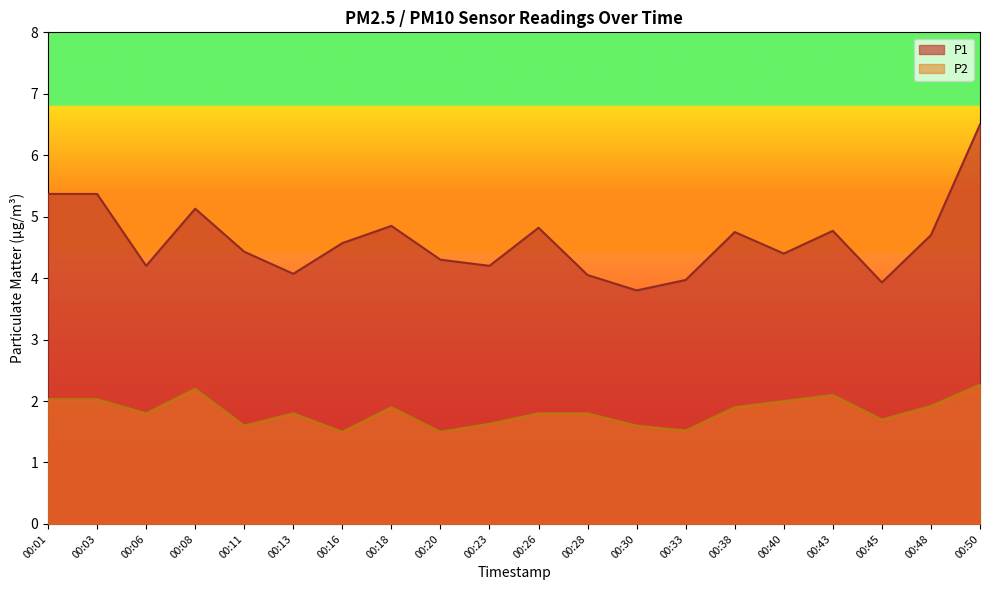

How many series are shown in this chart?

2